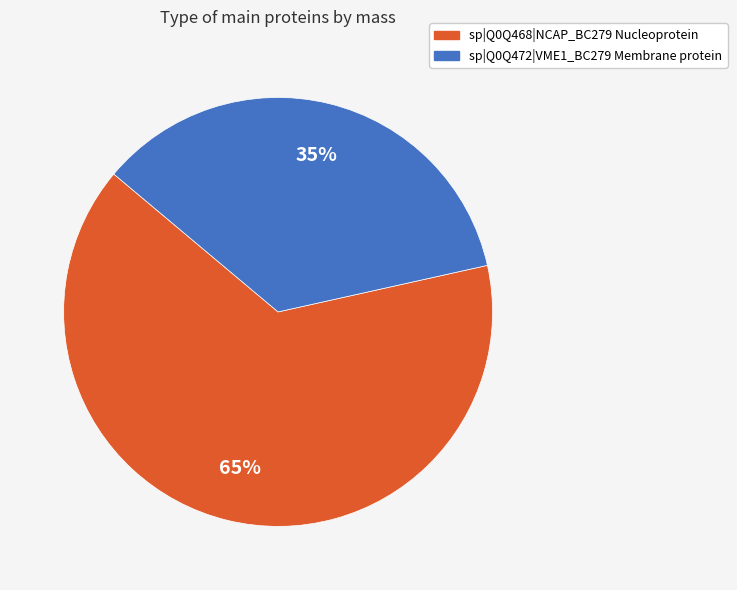

Is sp|Q0Q468|NCAP_BC279 Nucleoprotein the majority of the pie?

Yes